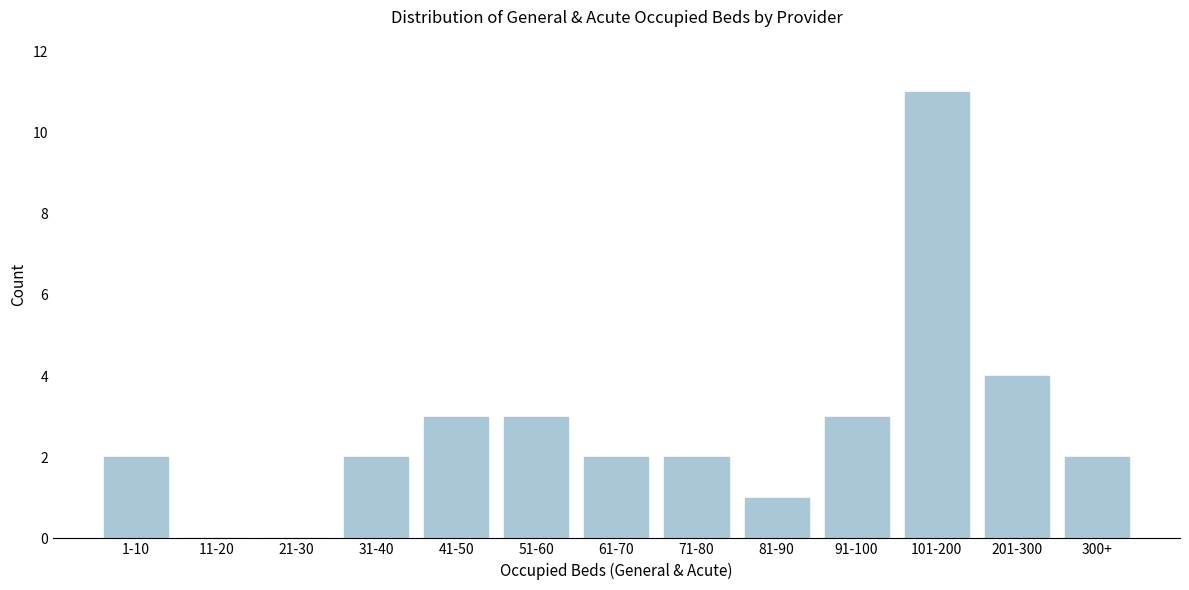

Reading right to left, what are all the values shown in this chart?

300+=2	201-300=4	101-200=11	91-100=3	81-90=1	71-80=2	61-70=2	51-60=3	41-50=3	31-40=2	21-30=0	11-20=0	1-10=2